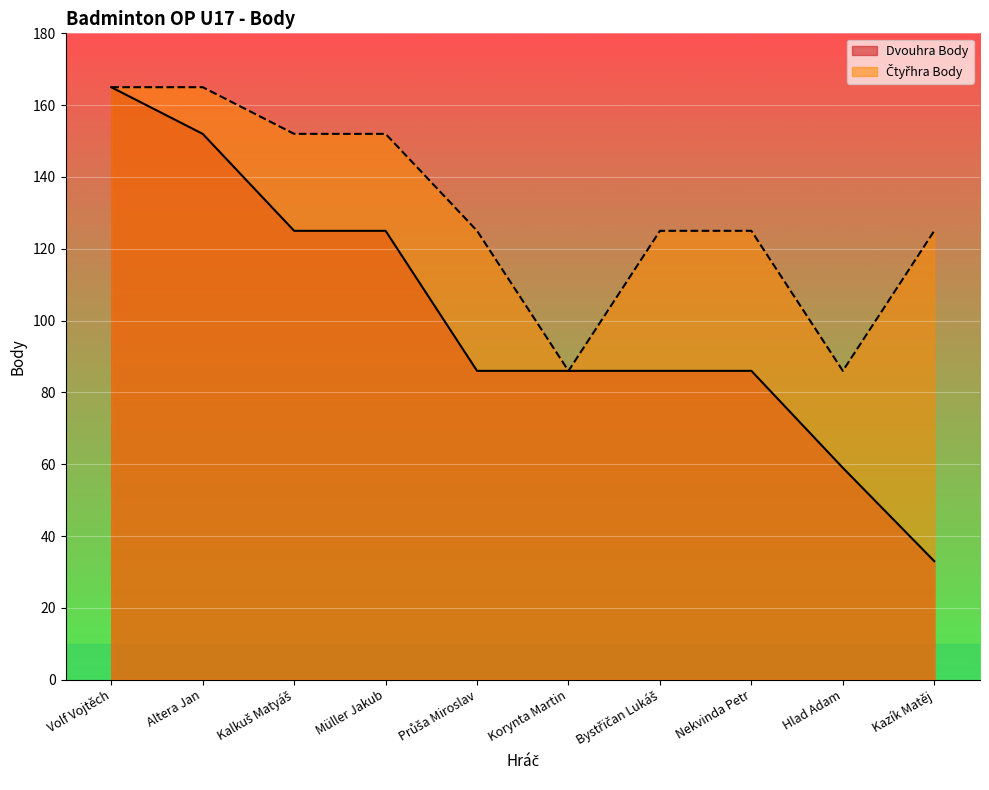

Which series changed the most between Kalkuš Matyáš and Kazík Matěj?

Dvouhra Body